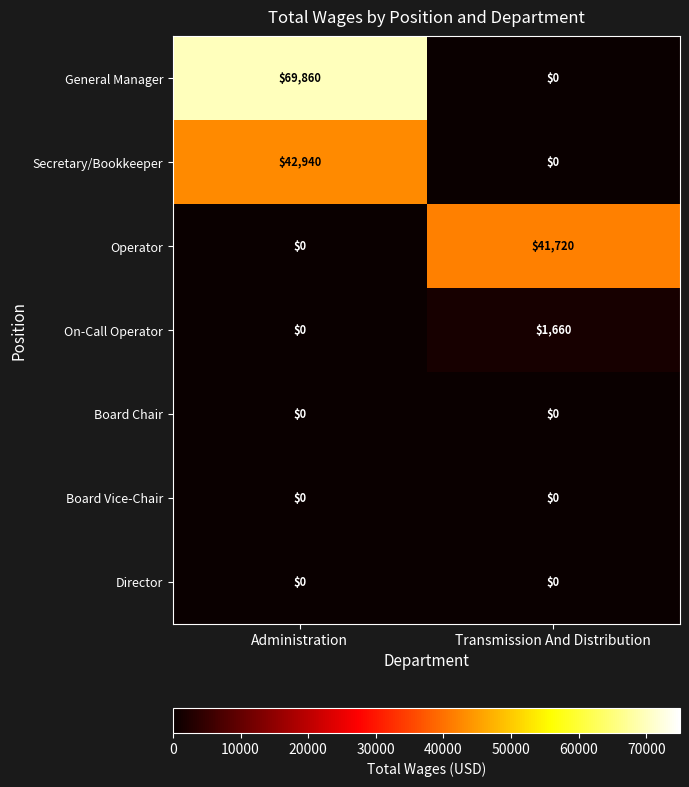

The Board Chair series shows 0 at Transmission And Distribution. True or false?

True